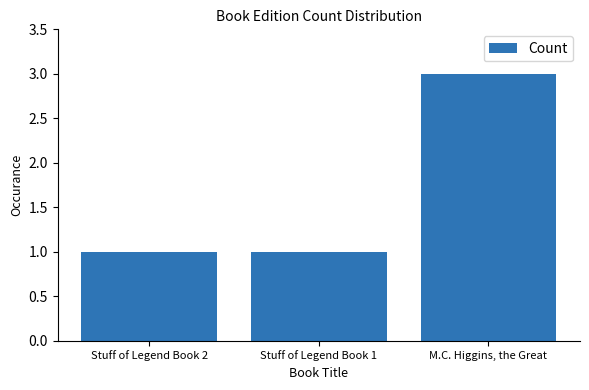

Reading right to left, list all the values displayed in this chart.

M.C. Higgins, the Great=3	Stuff of Legend Book 1=1	Stuff of Legend Book 2=1